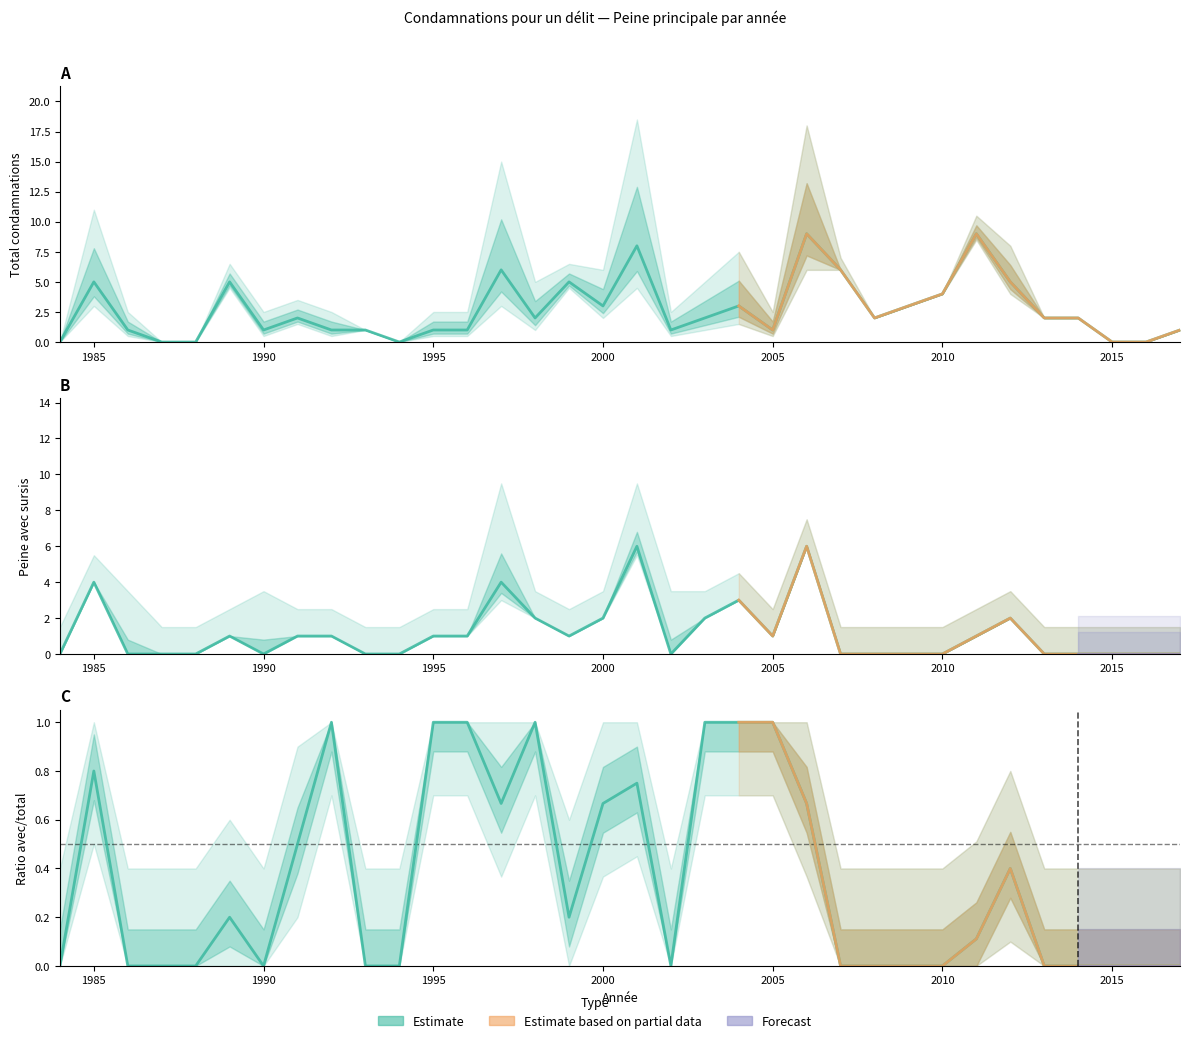

How many interior local peaks does the Total series have?

9